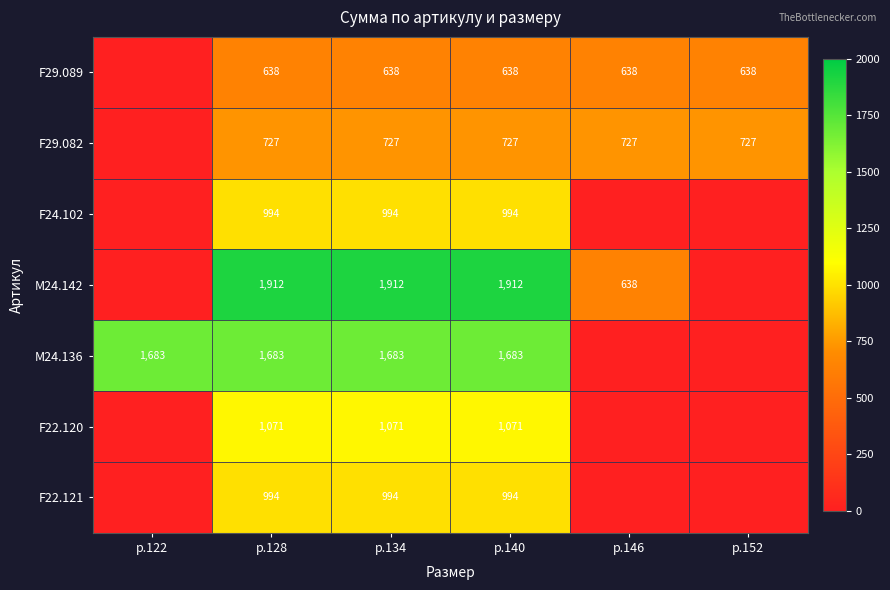

Is the value of M24.136 at р.134 greater than the value of M24.142 at р.146?

Yes